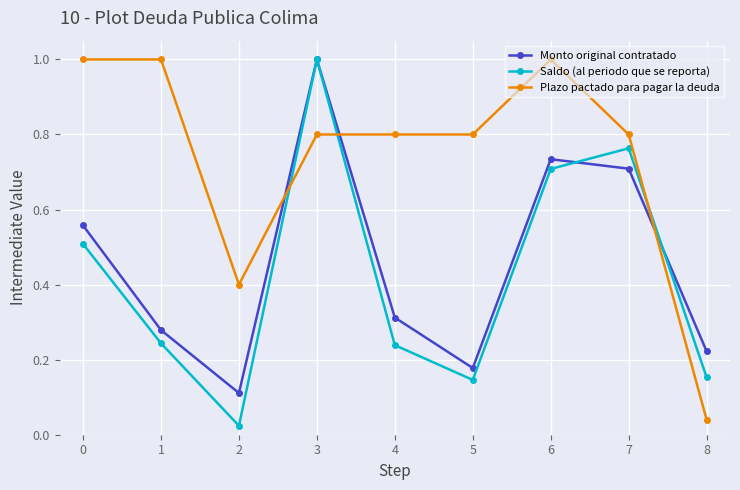

True or false: Monto original contratado and Plazo pactado para pagar la deuda intersect in this chart.

True